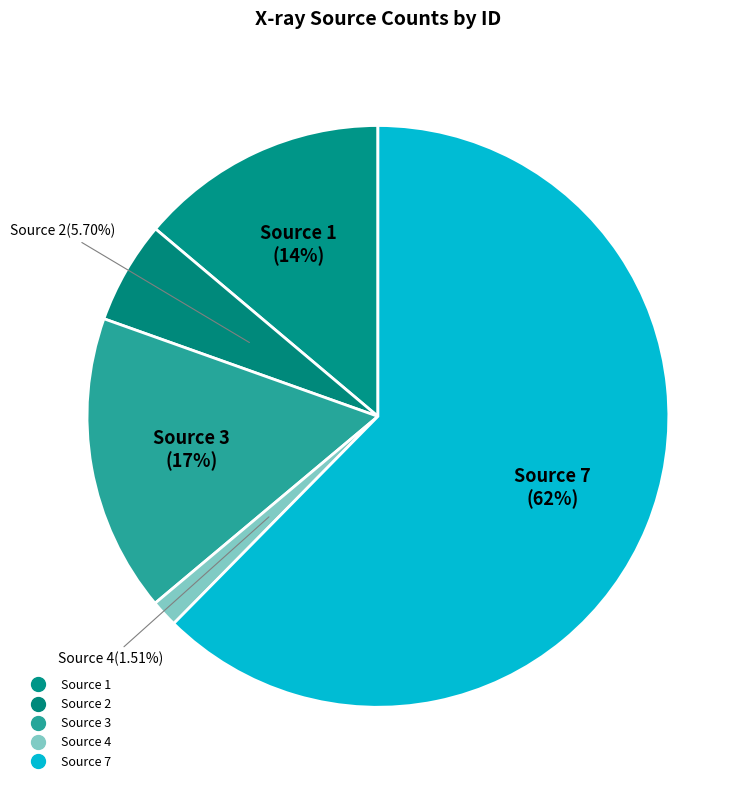

What is the majority slice?

7